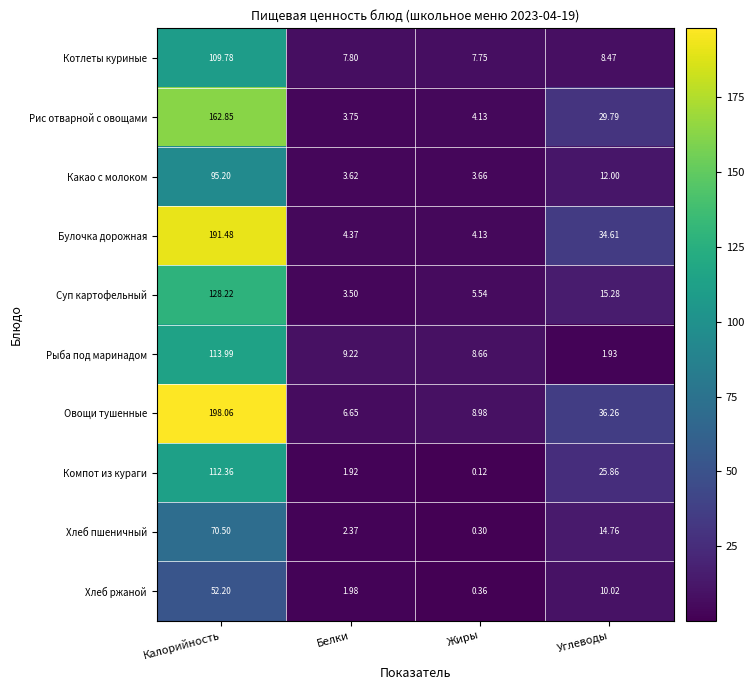

Which series changed the most between Белки and Углеводы?

Булочка дорожная